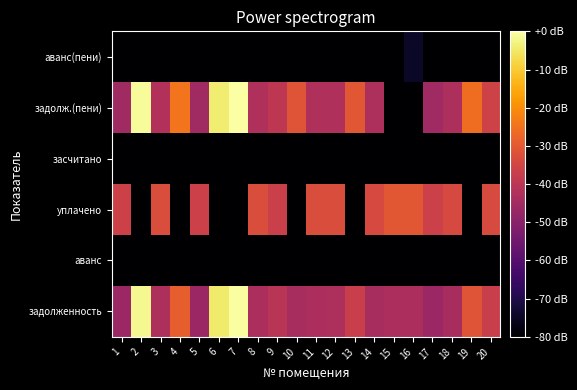

What is the total value across all series at 19?

-504.1